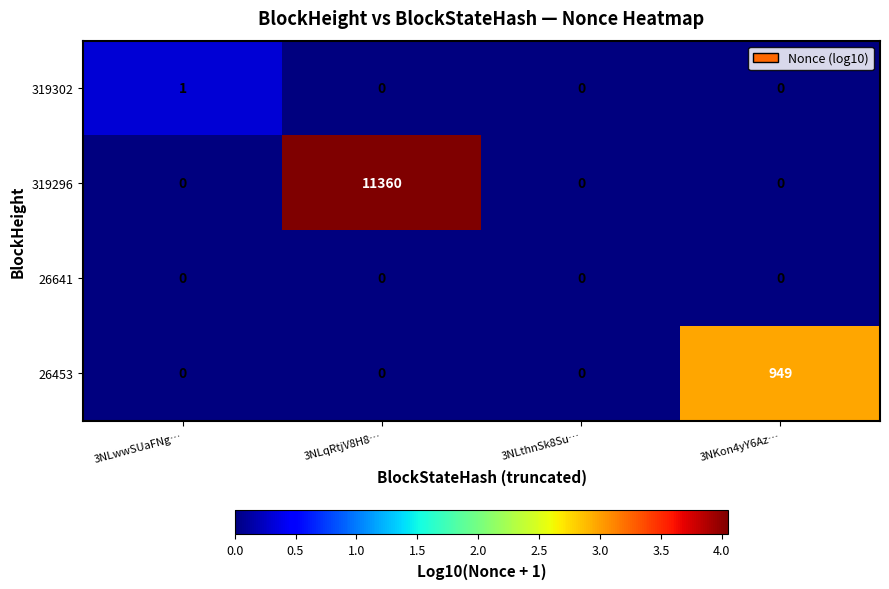

What is the greatest value displayed?

11360